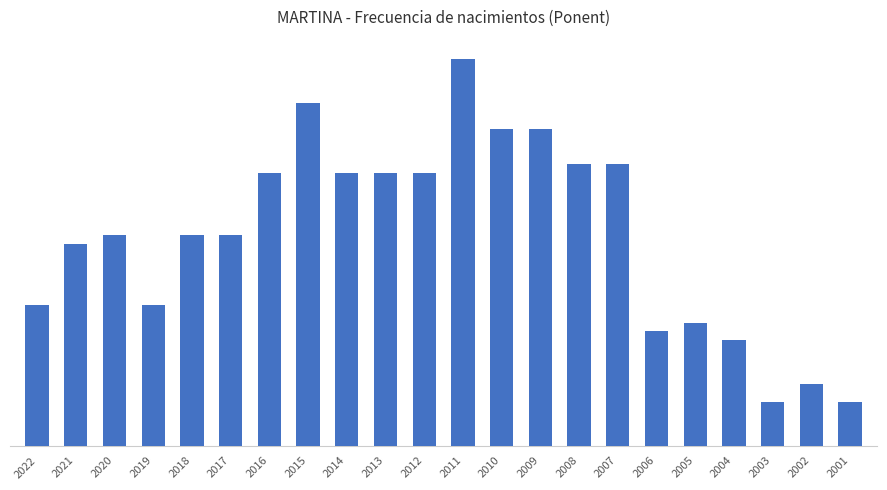

Does the chart contain any negative values?

No